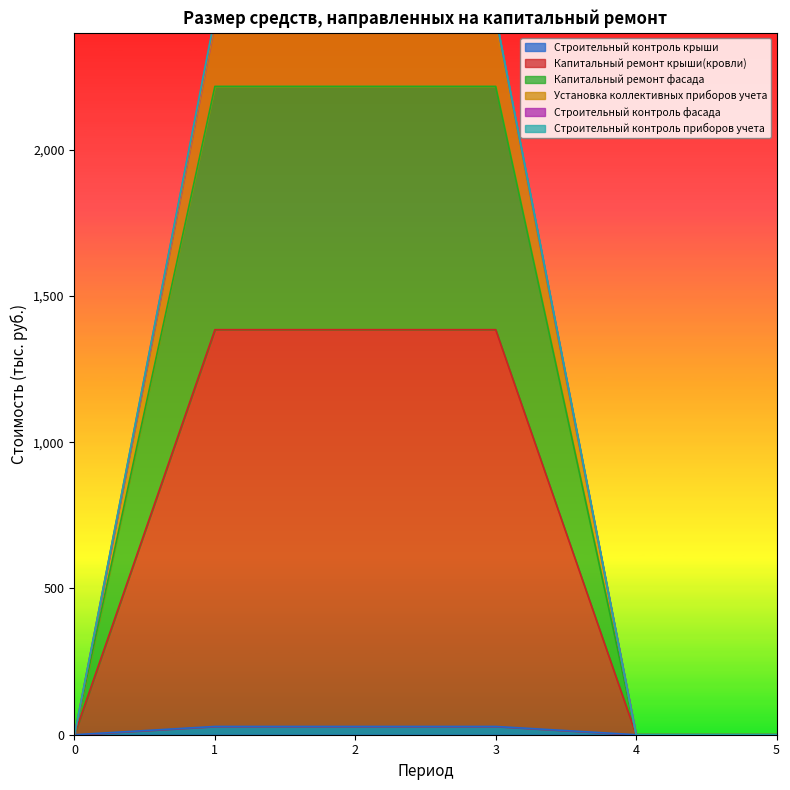

What is the sum of all Строительный контроль приборов учета values?

6650.7